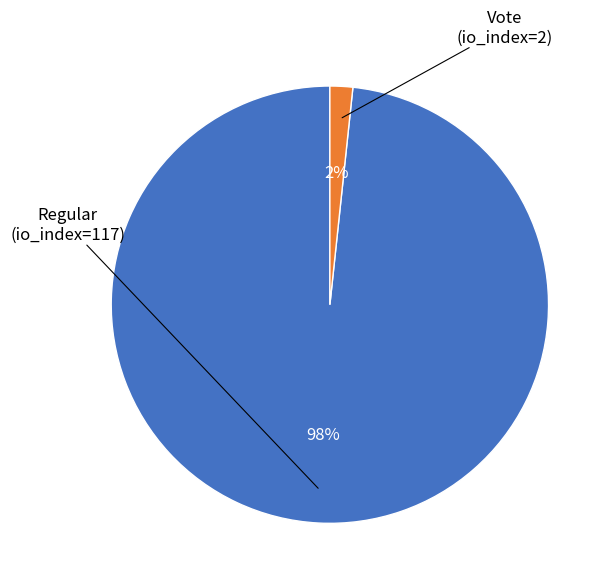

To the nearest percent, what is the average slice percentage?

50%